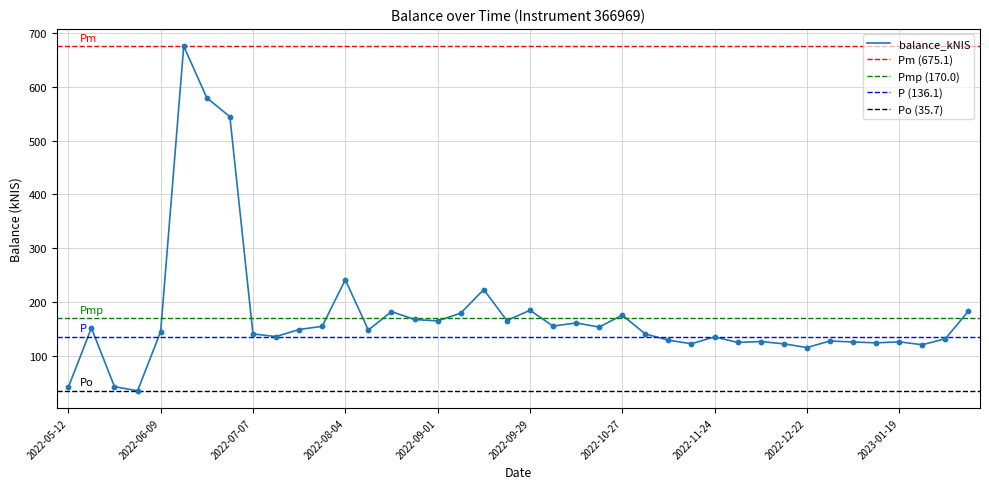

Approximately how many times larger is the value at 2022-08-11 compared to 2022-11-03?

1.1